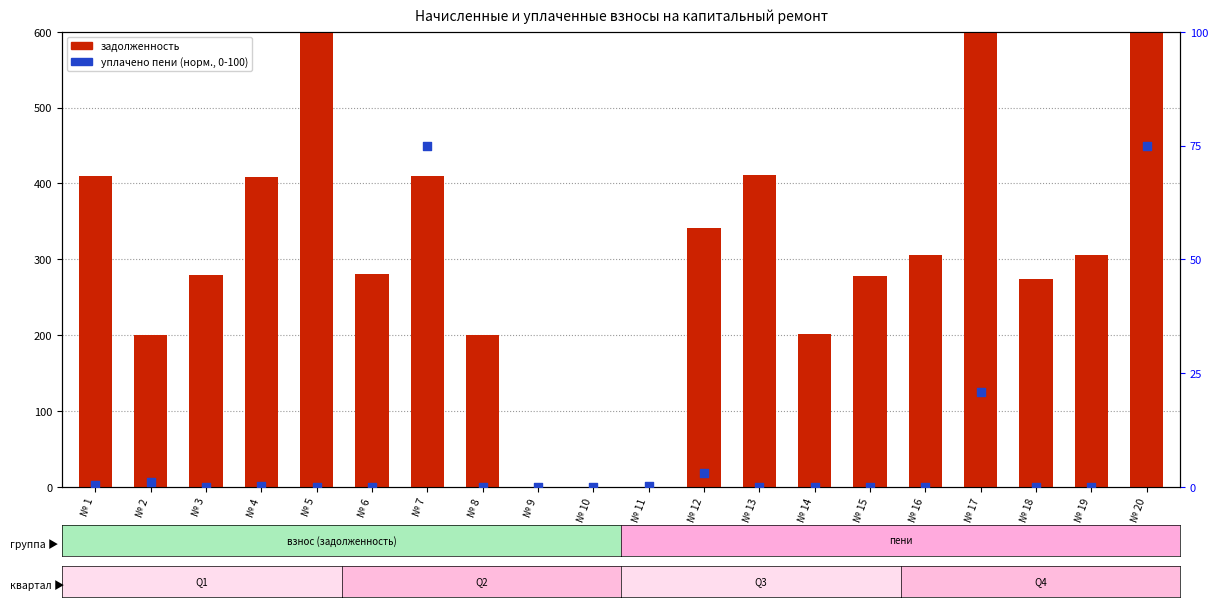

Which series contains the highest Y value?

задолженность